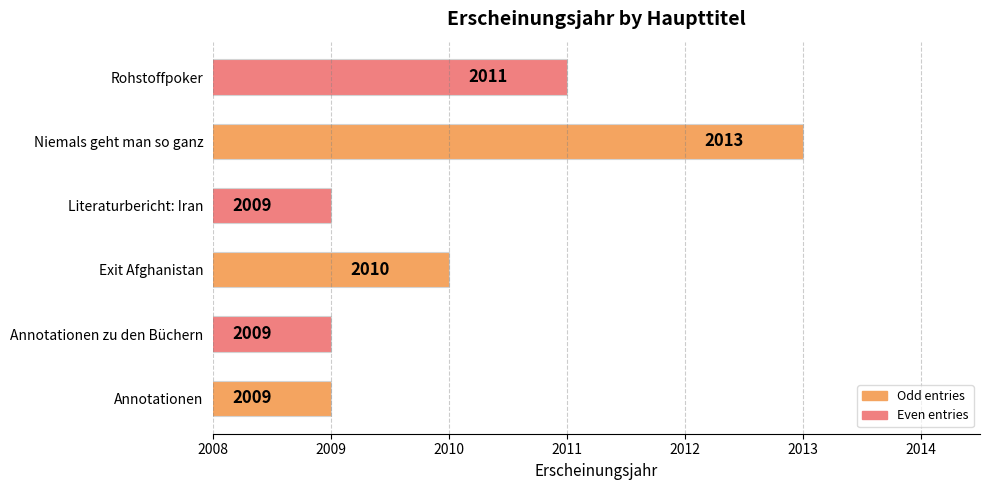

Reading bottom to top, transcribe all the data shown in this chart.

Annotationen=2009	Annotationen zu den Büchern=2009	Exit Afghanistan=2010	Literaturbericht: Iran=2009	Niemals geht man so ganz=2013	Rohstoffpoker=2011